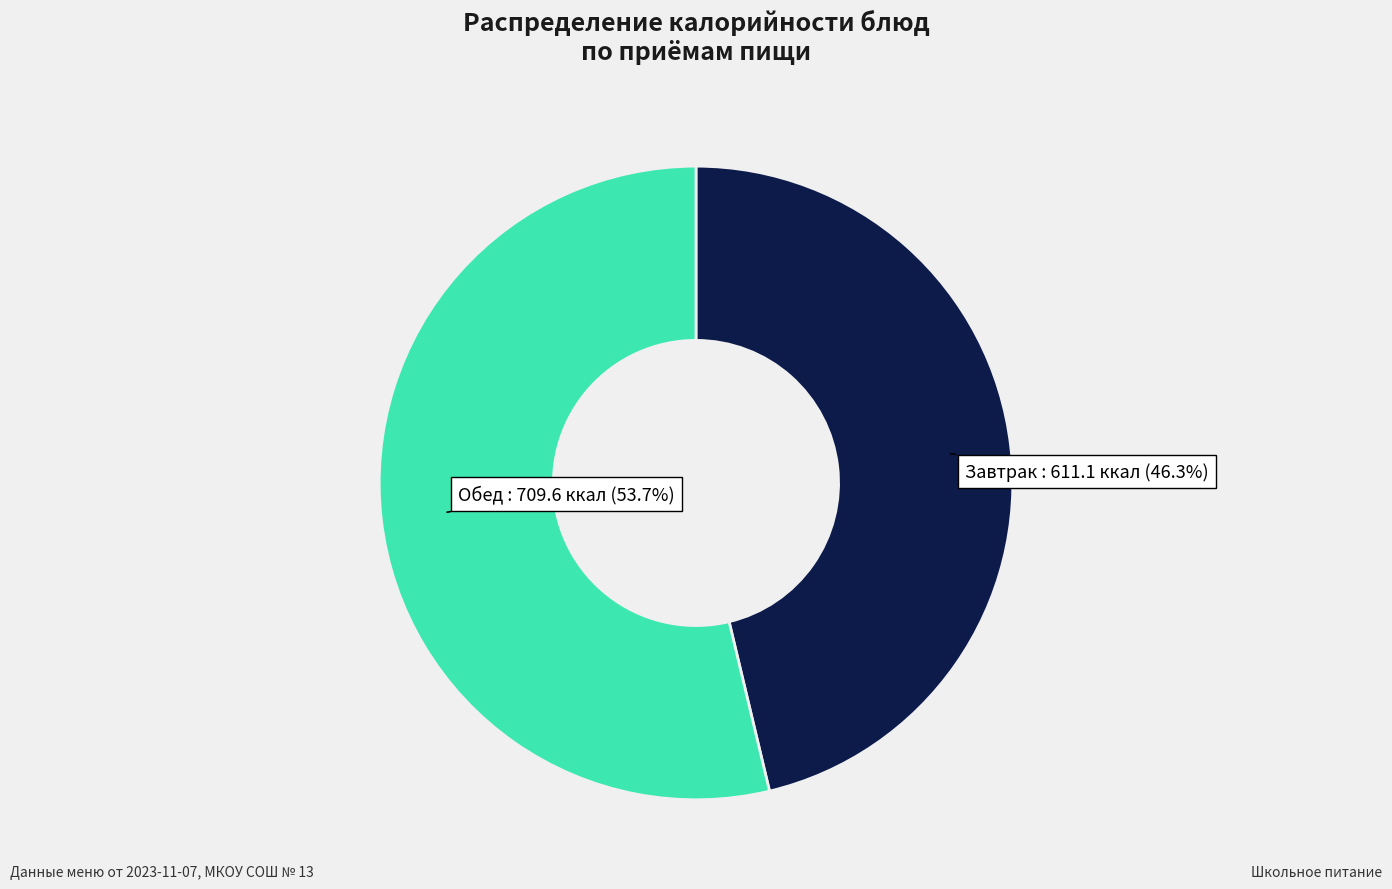

Is there any slice that represents more than half of the pie?

Yes